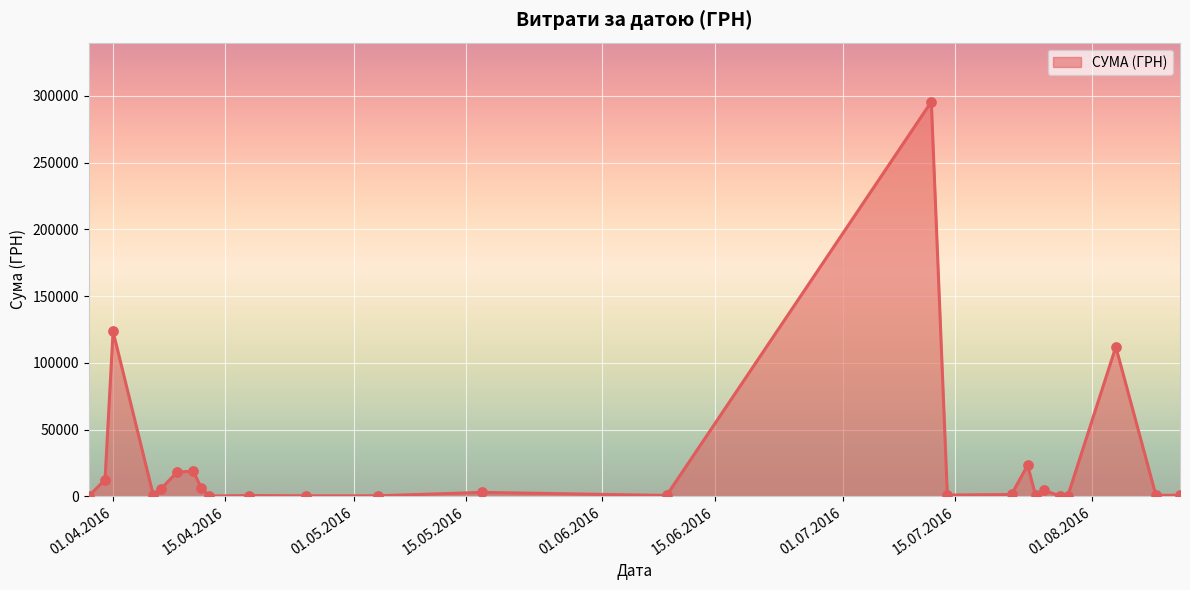

What is the greatest value displayed?

295638.6